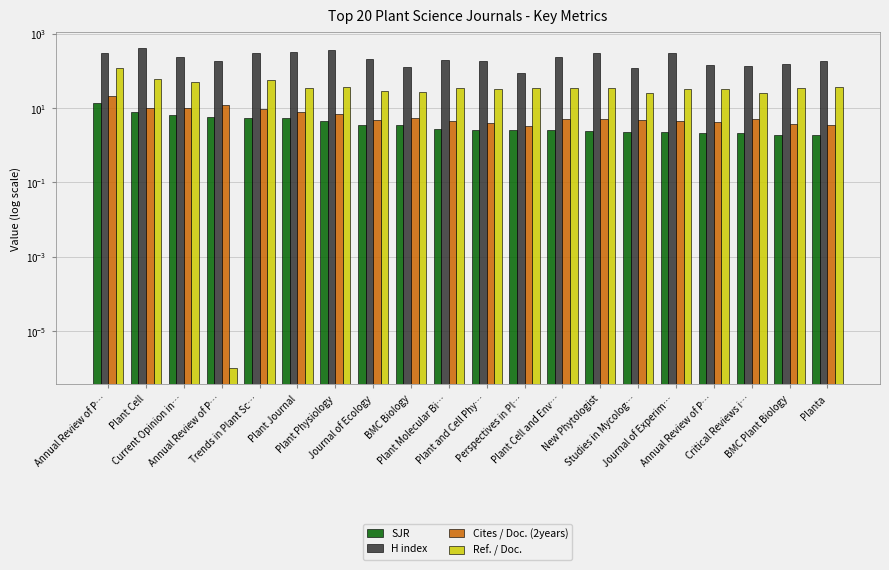

Reading left to right, extract all data points from this chart.

SJR: 14.0	8.0	6.3	5.8	5.4	5.3	4.5	3.5	3.4	2.7	2.5	2.5	2.5	2.4	2.3	2.3	2.1	2.1	1.9	1.8
H index: 298.0	422.0	234.0	184.0	310.0	320.0	362.0	212.0	129.0	197.0	181.0	90.0	237.0	305.0	118.0	293.0	147.0	138.0	150.0	185.0
Cites / Doc. (2years): 21.1	10.1	9.9	12.4	9.4	7.8	7.1	4.8	5.6	4.6	4.0	3.2	5.0	5.0	4.7	4.6	4.2	5.2	3.7	3.6
Ref. / Doc.: 123.0	59.2	51.5	0.0	55.6	35.4	37.5	29.4	27.4	34.9	32.4	34.0	33.9	34.2	25.4	33.5	33.3	26.1	35.3	35.9